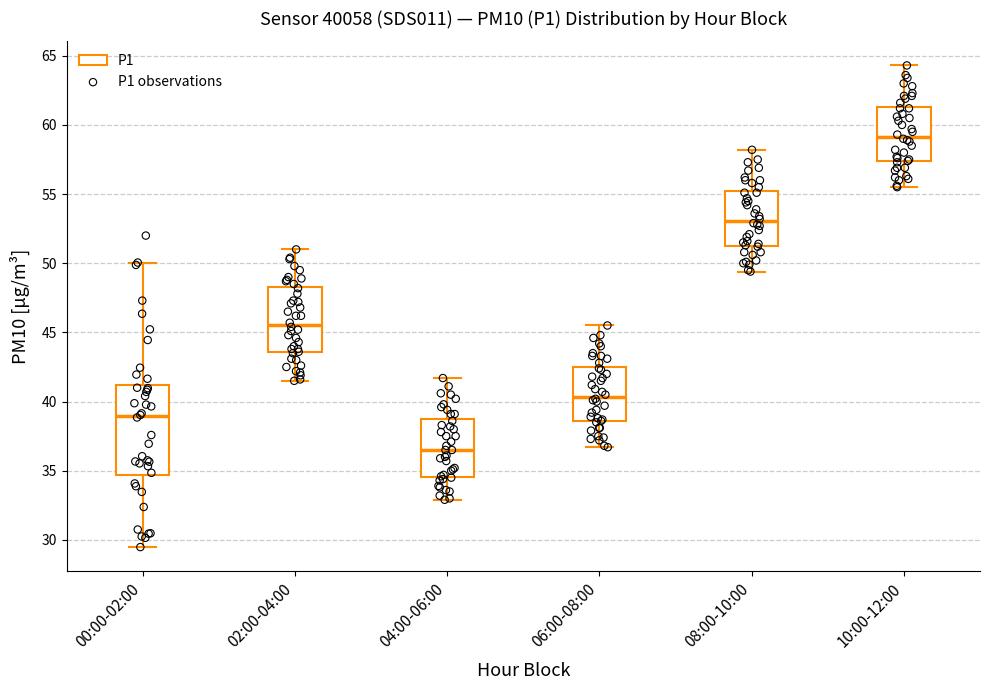

Which box is the tallest, from its lower edge to its upper edge?

00:00-02:00